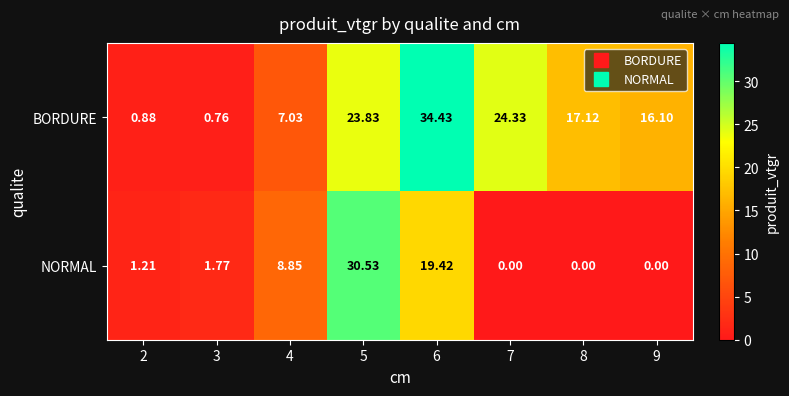

Rank the series by their maximum value, from highest to lowest.

BORDURE, NORMAL